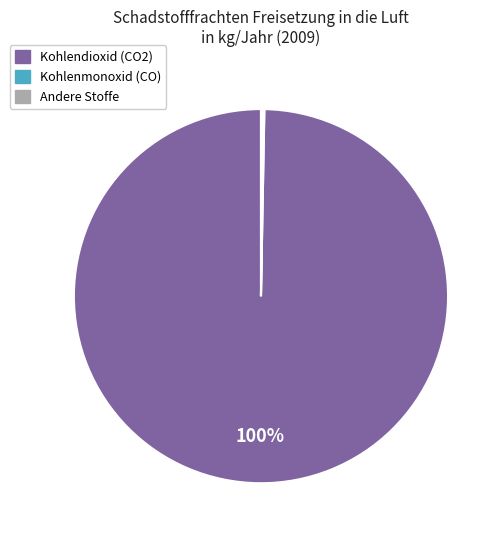

To the nearest percent, what is the average slice percentage?

33%